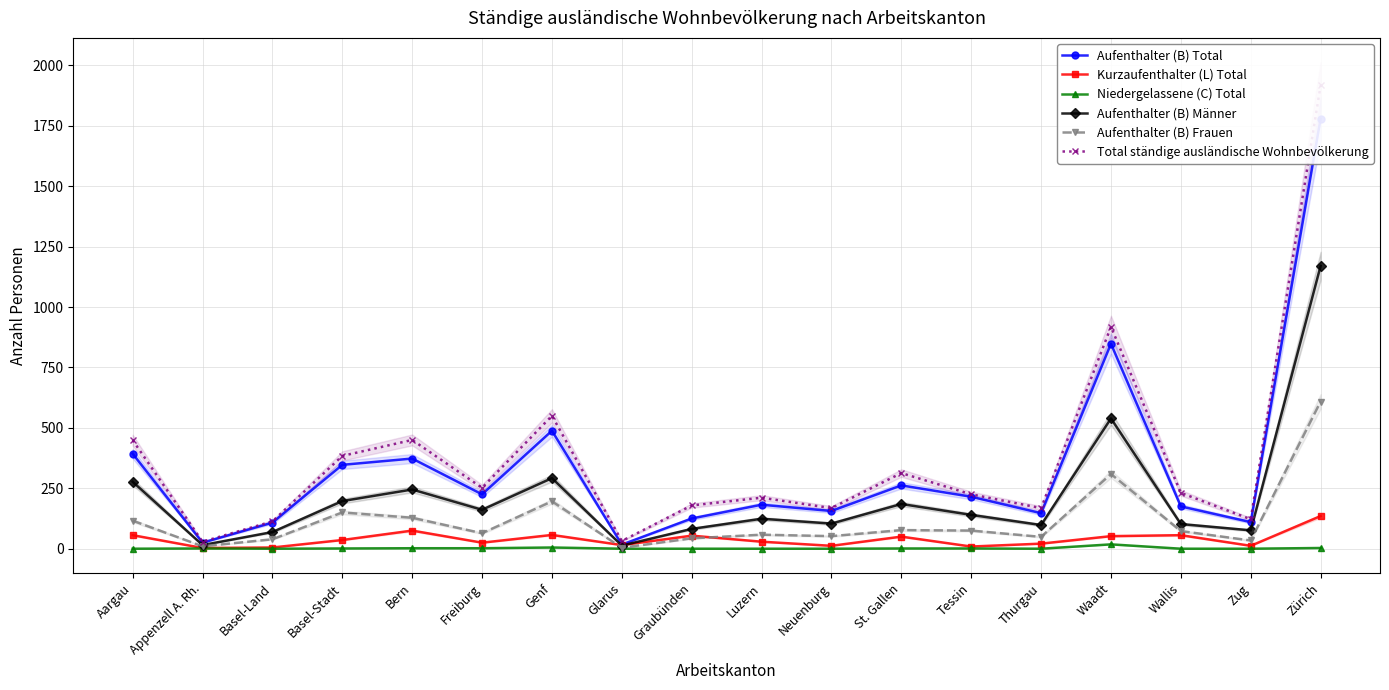

Reading right to left, list all the values displayed in this chart.

Aufenthalter (B) Total: 1779	110	175	848	147	215	262	156	182	125	17	488	225	373	347	108	25	393
Kurzaufenthalter (L) Total: 135	12	56	52	21	9	50	12	29	54	15	57	25	75	36	5	3	56
Niedergelassene (C) Total: 3	0	0	18	0	1	1	0	0	0	0	5	2	2	1	0	1	0
Aufenthalter (B) Männer: 1170	76	102	539	98	140	185	104	124	82	13	292	161	245	197	69	15	277
Aufenthalter (B) Frauen: 609	34	73	309	49	75	77	52	58	43	4	196	64	128	150	39	10	116
Total ständige ausländische Wohnbevölkerung: 1917	122	231	918	168	225	313	168	211	179	32	550	252	450	384	113	29	449